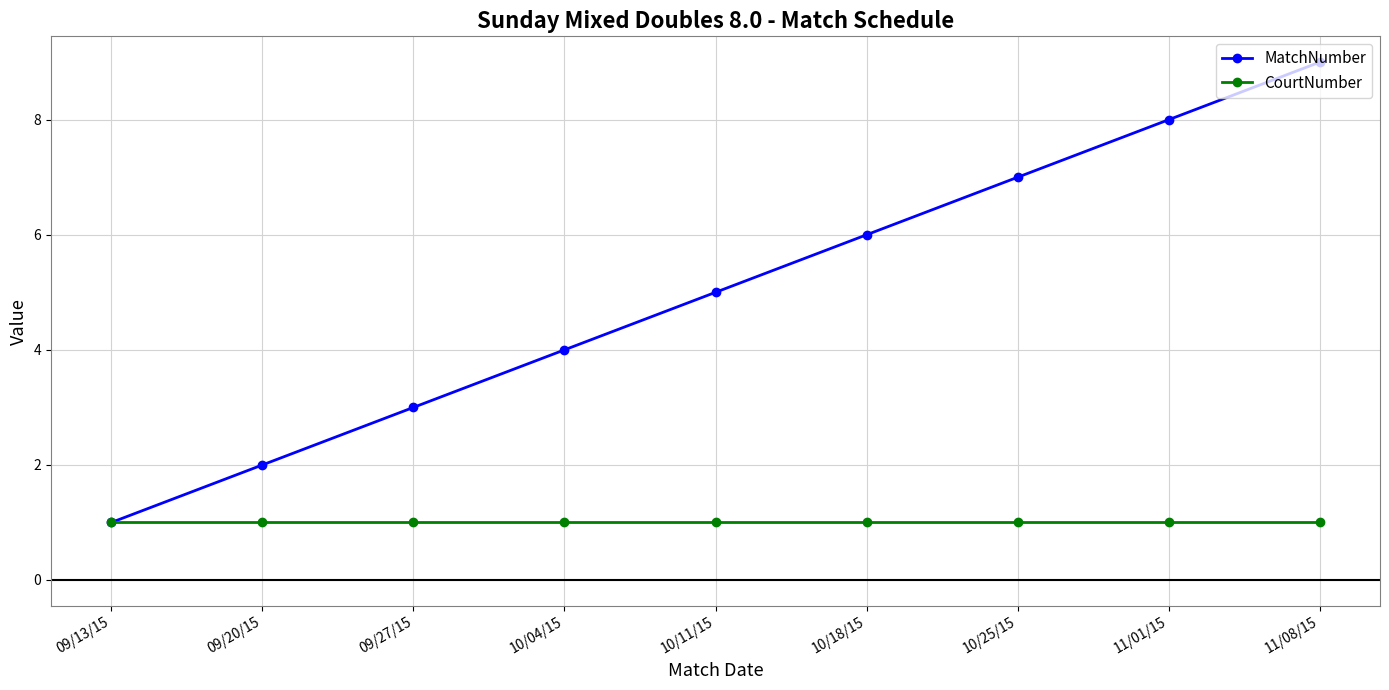

Reading left to right, what are all the values shown in this chart?

MatchNumber: 09/13/15=1	09/20/15=2	09/27/15=3	10/04/15=4	10/11/15=5	10/18/15=6	10/25/15=7	11/01/15=8	11/08/15=9
CourtNumber: 09/13/15=1	09/20/15=1	09/27/15=1	10/04/15=1	10/11/15=1	10/18/15=1	10/25/15=1	11/01/15=1	11/08/15=1